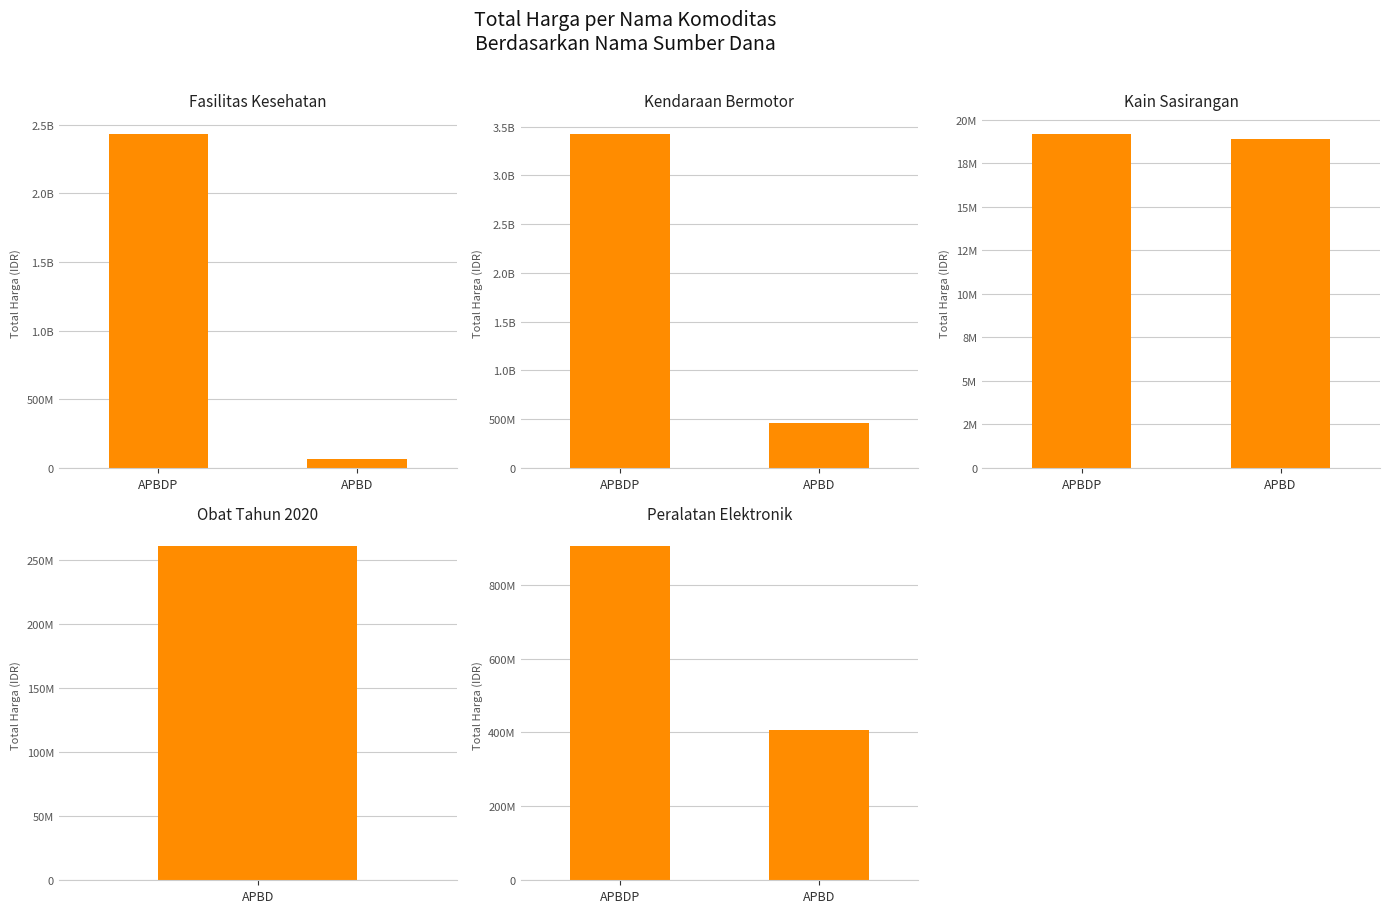

At how many categories does at least one series exceed 1628100663?

1